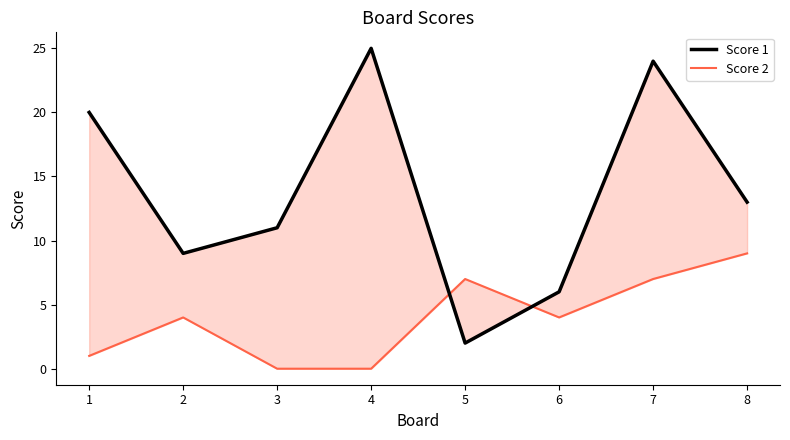

Is this an area chart (filled region under the line)?

No